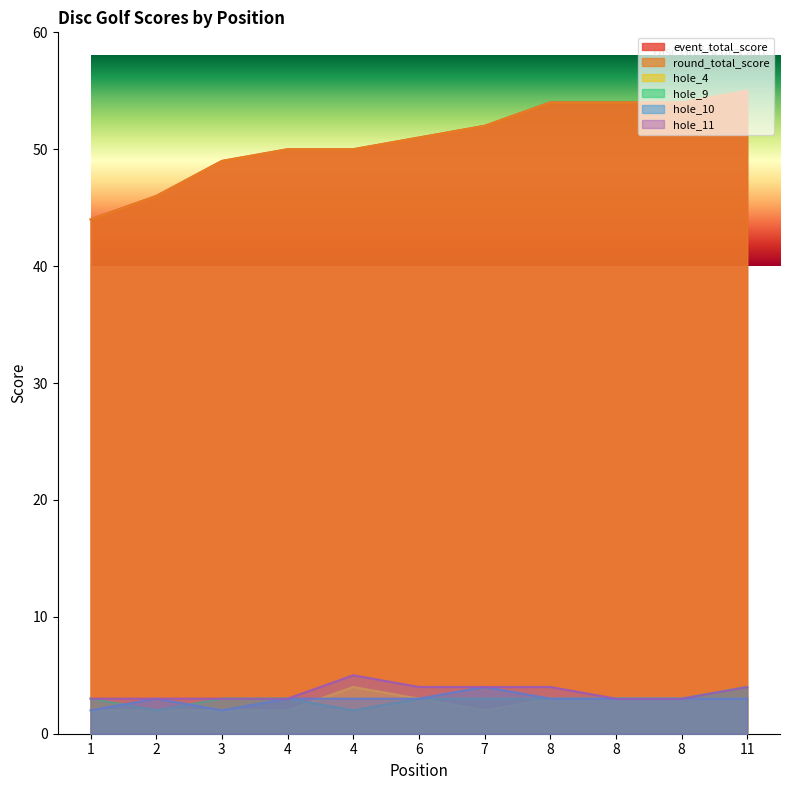

What is the difference between the maximum and minimum values in the hole_9 series?

2